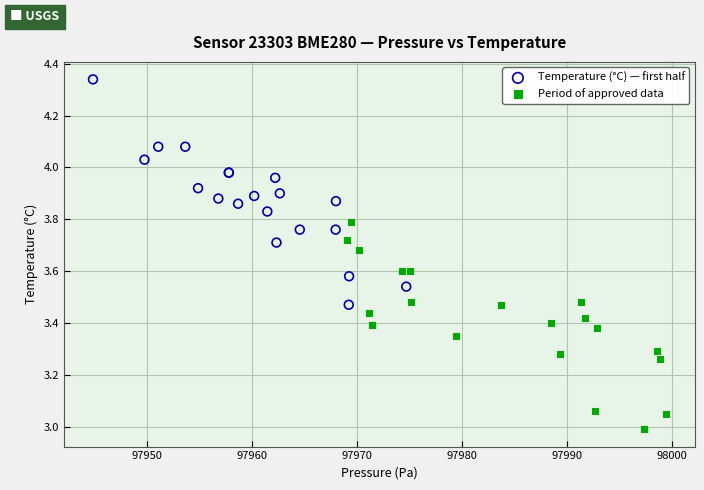

Which series reaches the maximum Y coordinate?

Temperature (°C) — first half